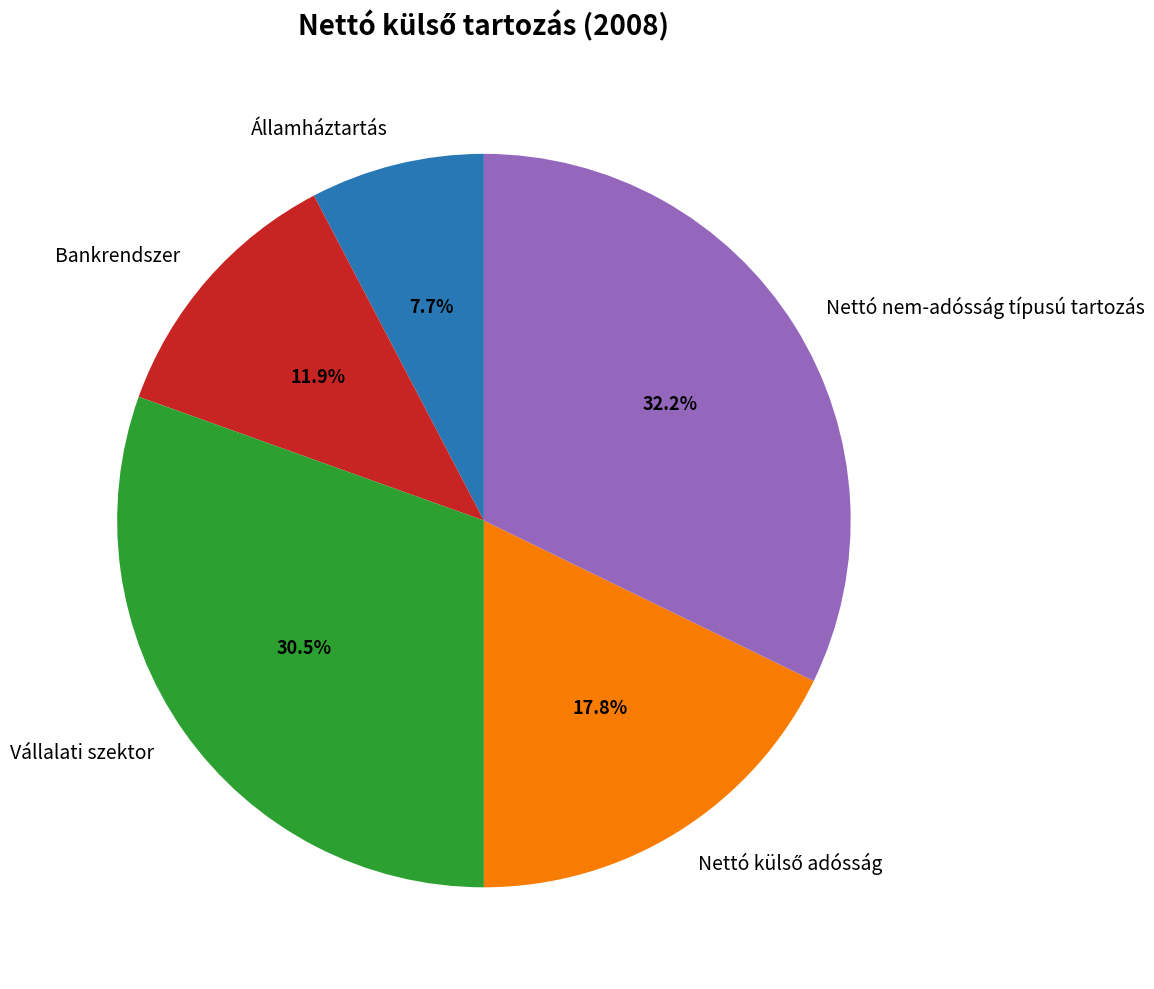

Is there a majority slice in this chart?

No